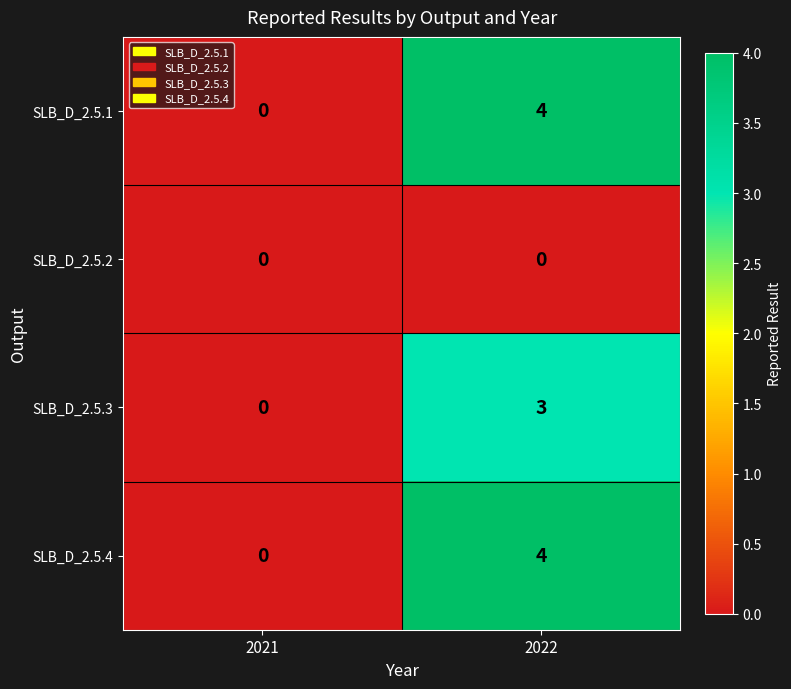

Is it true that SLB_D_2.5.3 equals 2 at 2022?

False